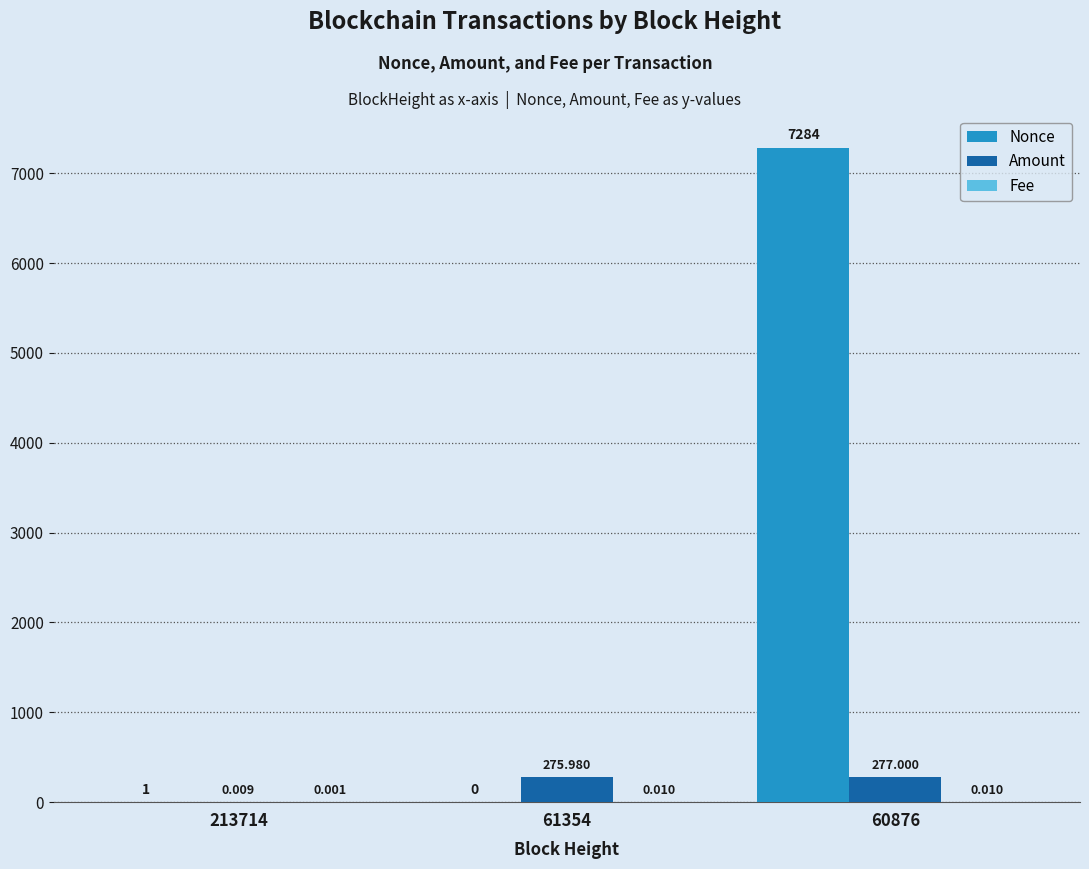

The Amount series shows 0.0 at 213714. True or false?

True